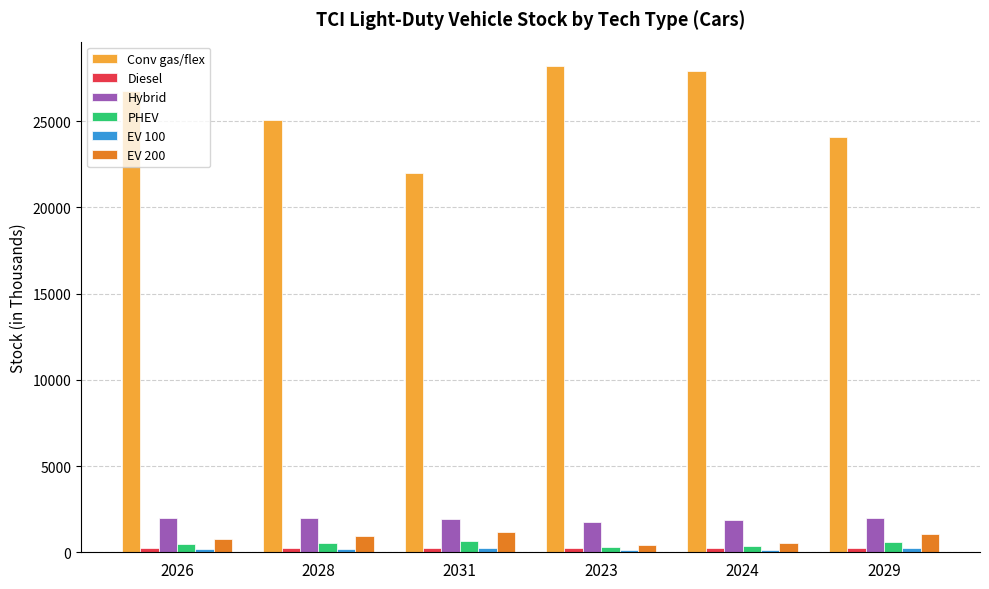

Is it true that PHEV equals 580 at 2029?

True